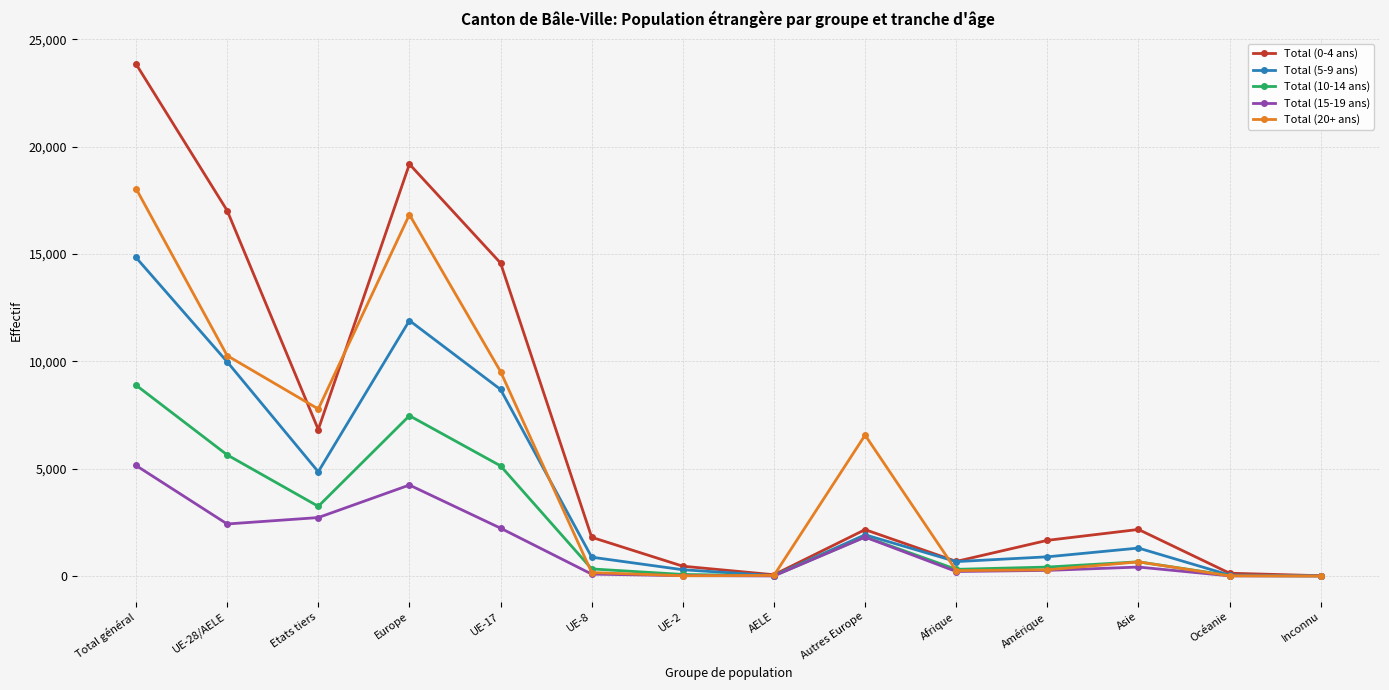

How many series are shown in this chart?

5